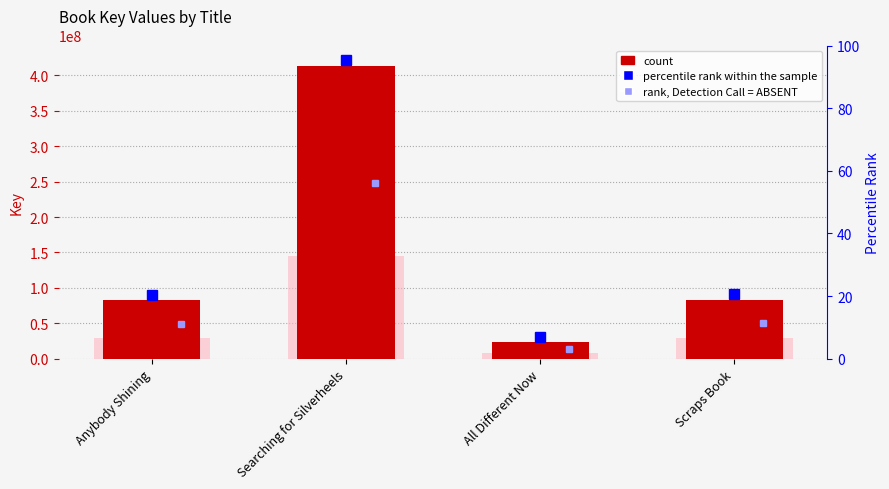

Rank the categories by value from highest to lowest.

Searching for Silverheels, Scraps Book, Anybody Shining, All Different Now